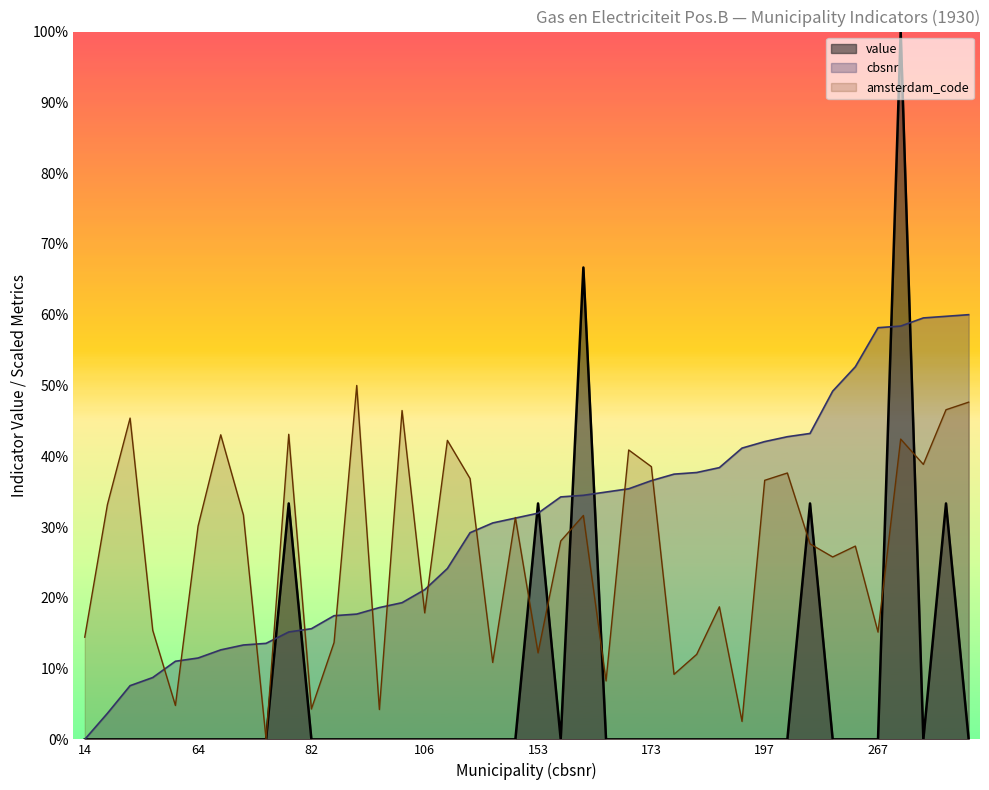

What is the sum of all value values?

3.0